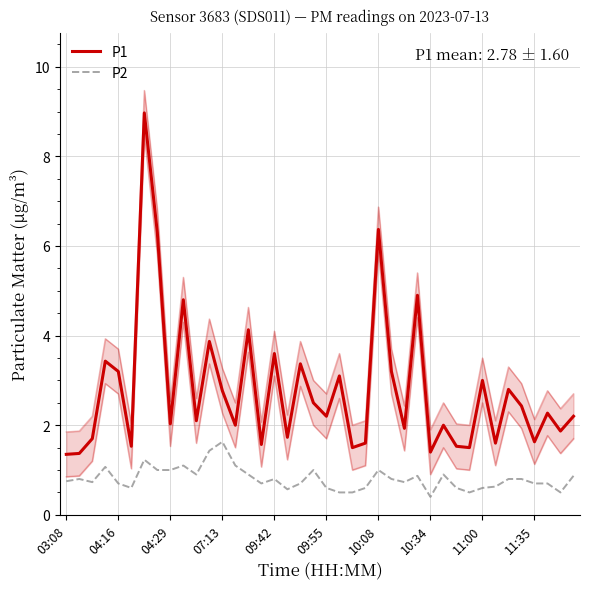

How many lines are shown in the chart?

2